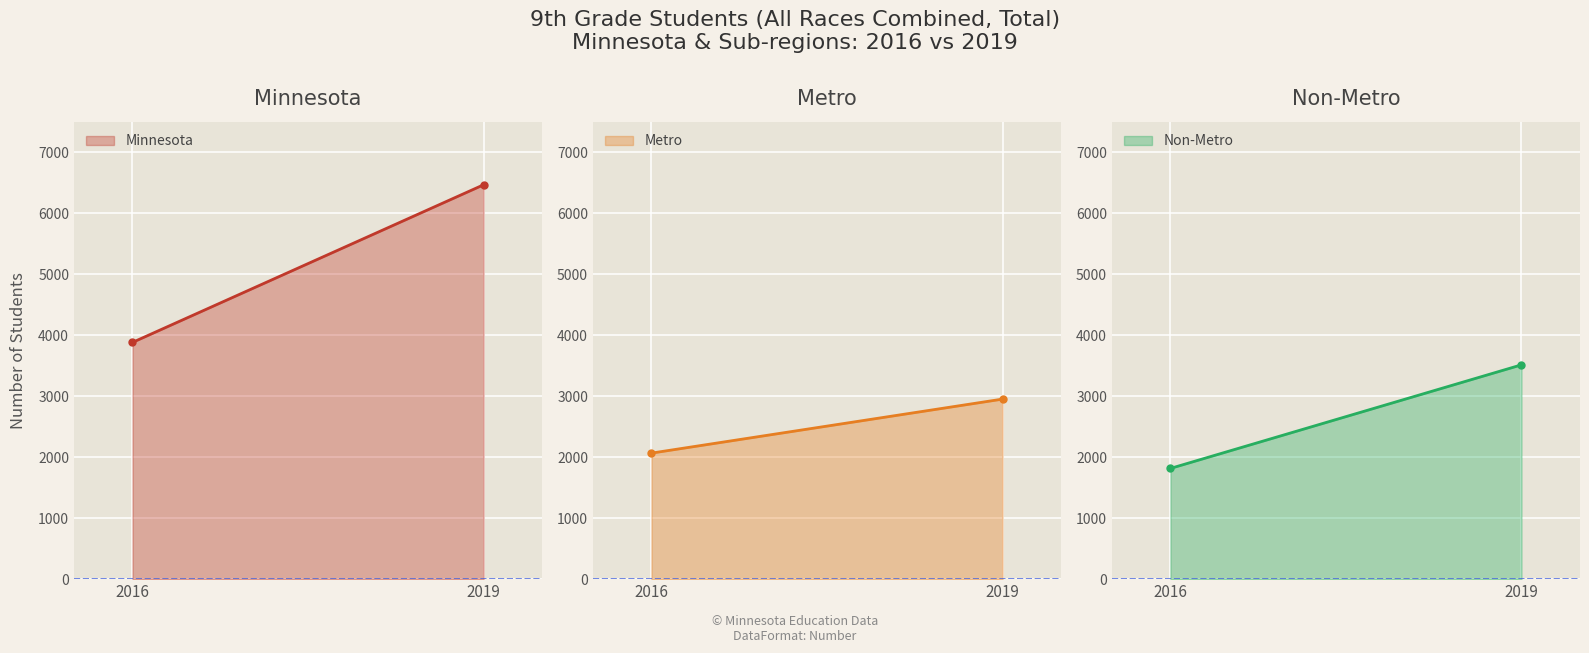

Which series changed the most between 2016 and 2019?

Minnesota